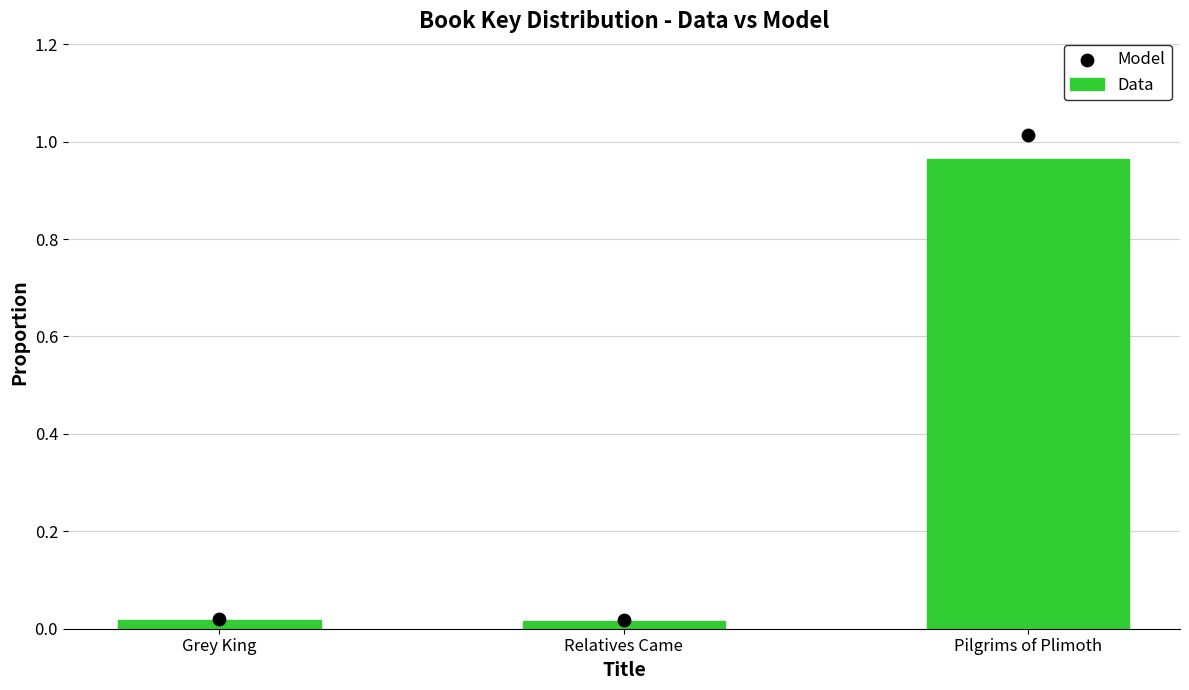

Which series contains the highest Y value?

Model